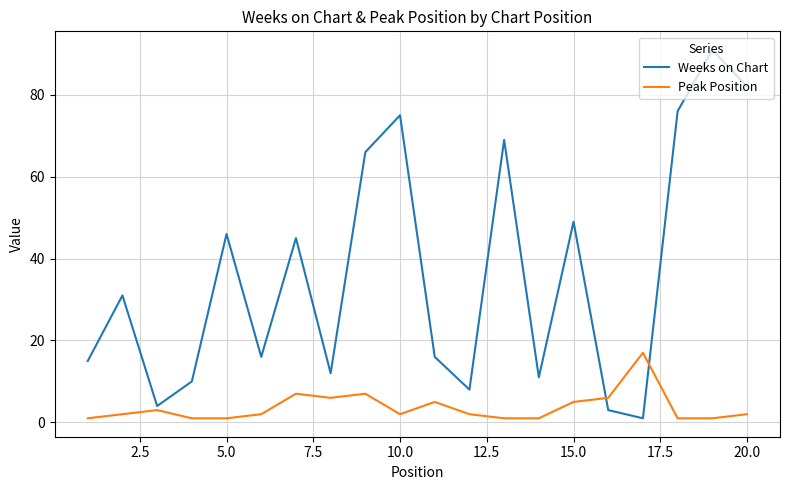

What is the difference between the maximum and second lowest values in the Weeks on Chart series?

88